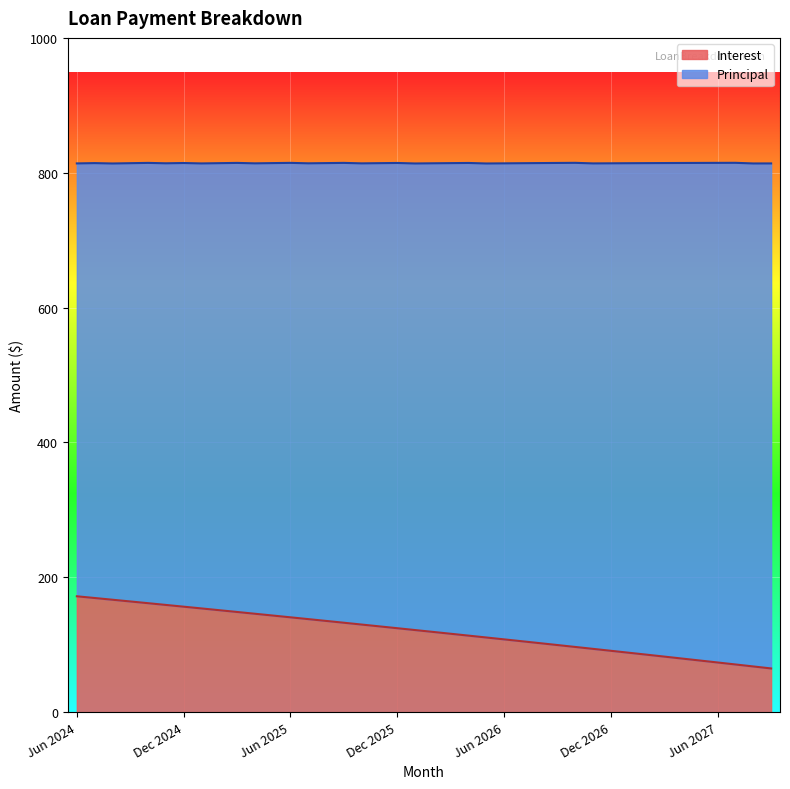

What is the change in value from Sep 2026 to Oct 2026?

-2.8